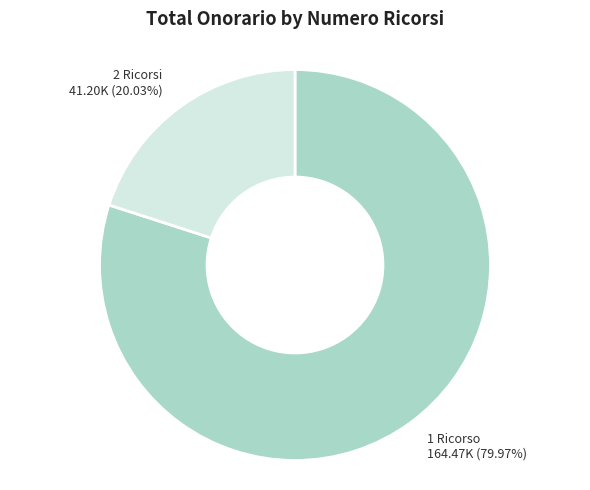

Approximately how many times larger is the value at 2 Ricorsi compared to 1 Ricorso?

0.3